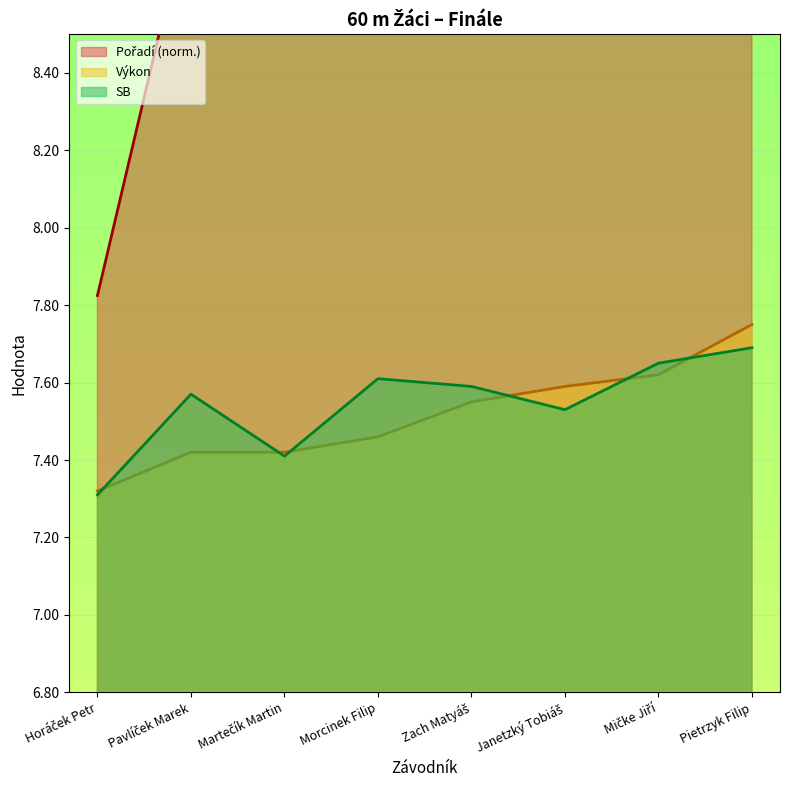

True or false: Výkon and Pořadí cross at least once.

False